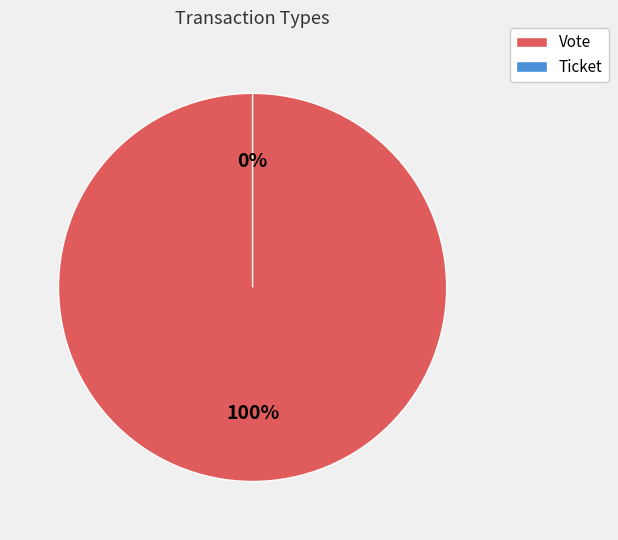

Is it true that Vote is 100% of the pie?

True